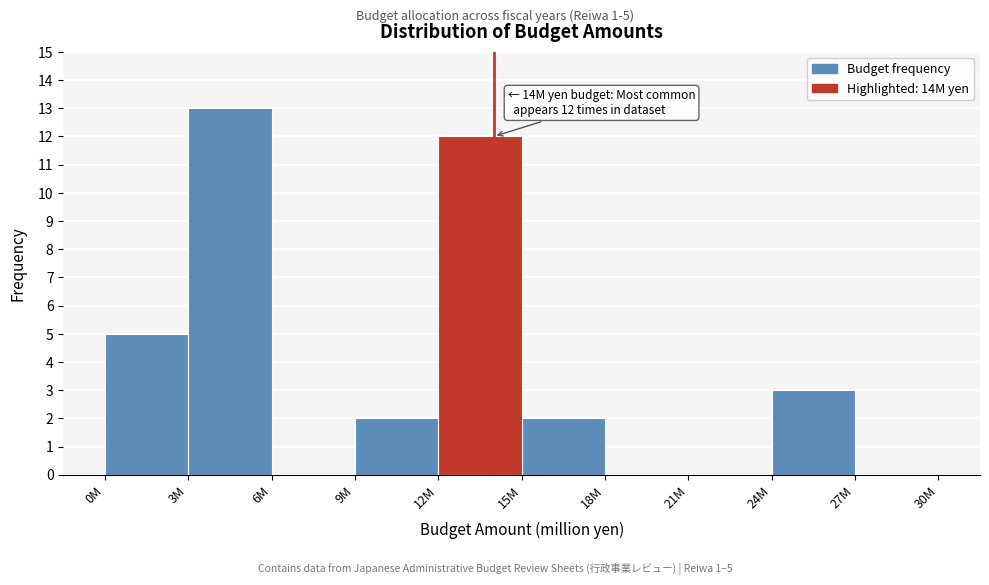

Reading right to left, what are all the values shown in this chart?

27M=0	24M=3	21M=0	18M=0	15M=2	12M=12	9M=2	6M=0	3M=13	0M=5